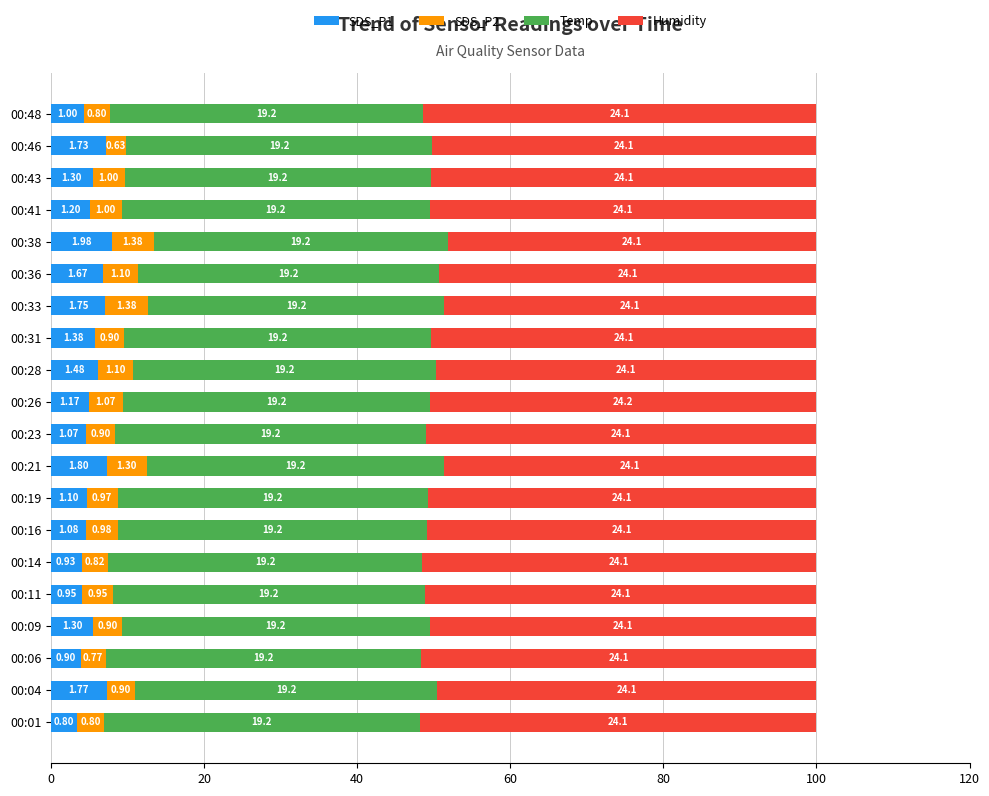

What are all the series names shown in the legend?

SDS_P1, SDS_P2, Temp, Humidity